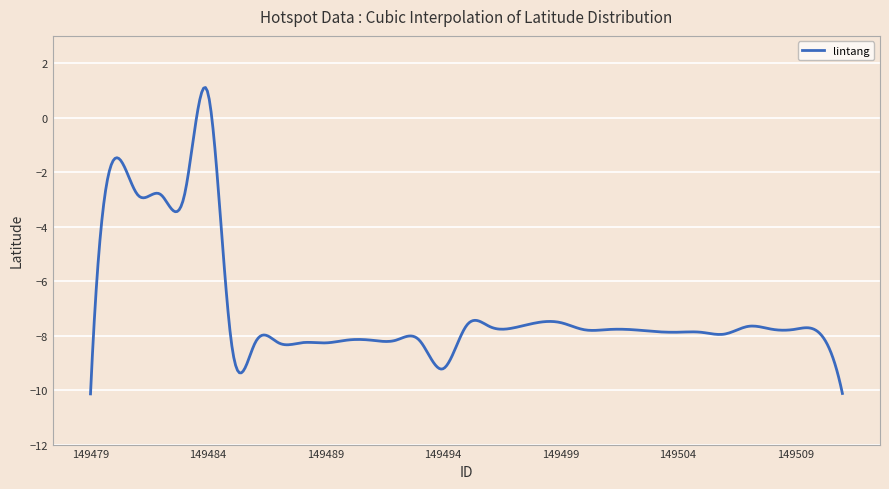

How many values are below zero?

392